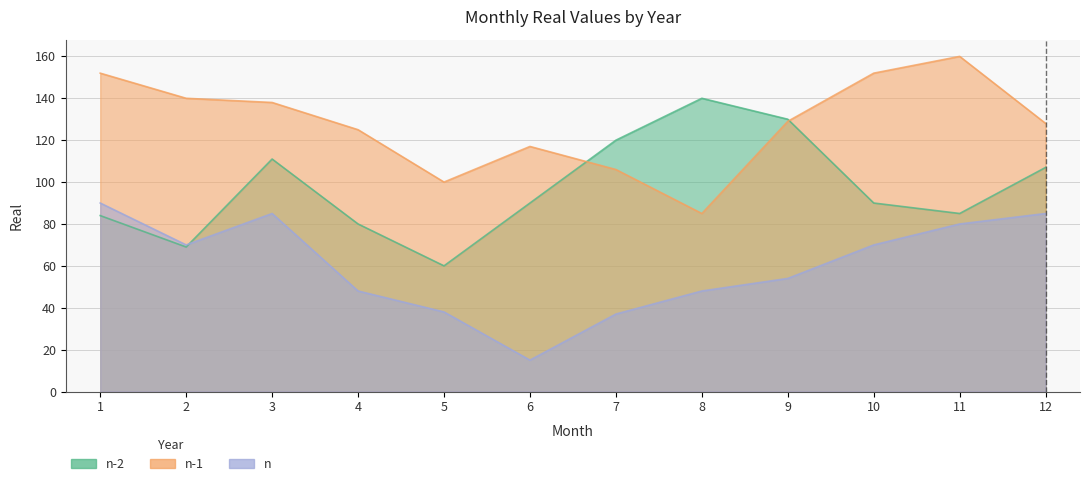

At how many categories does at least one series exceed 97?

12